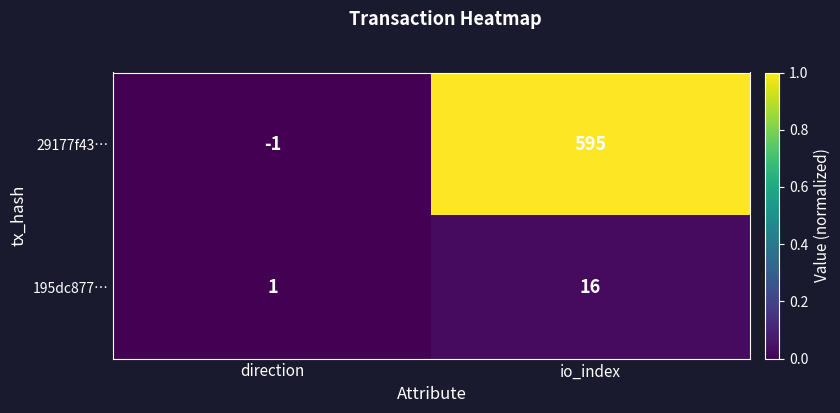

Rank the series at direction from highest to lowest value.

195dc877…, 29177f43…